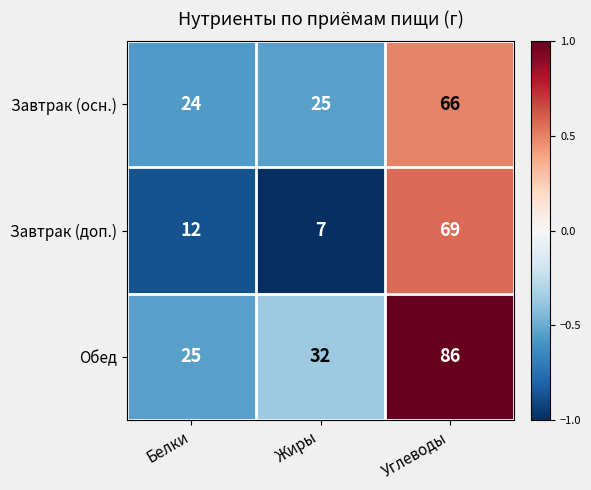

What is the sum of the Обед values at Белки and Углеводы?

111